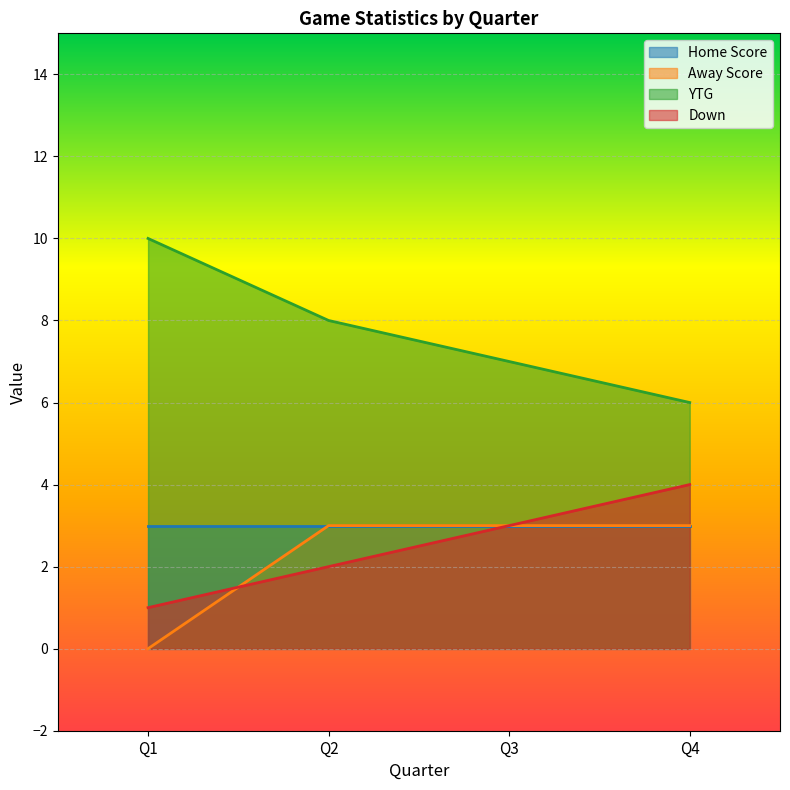

What is the greatest value displayed?

10